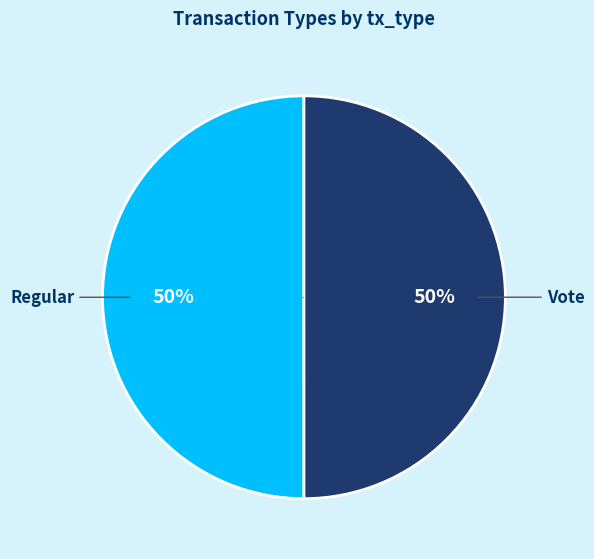

To the nearest percent, what is the average slice percentage?

50%